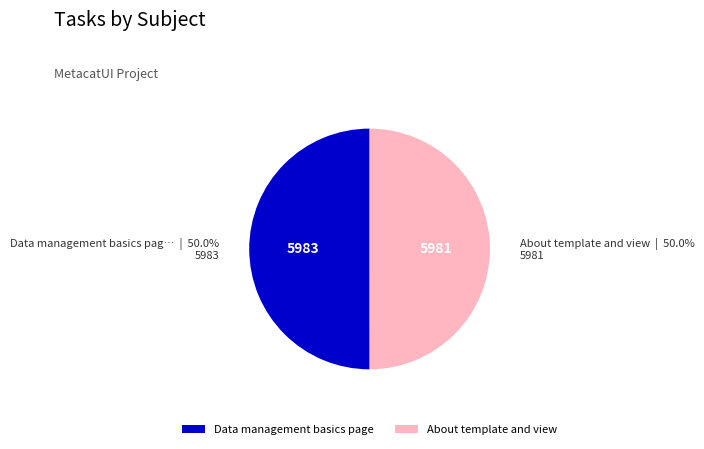

What is the ratio of the value at Data management basics page to the value at About template and view?

1.0